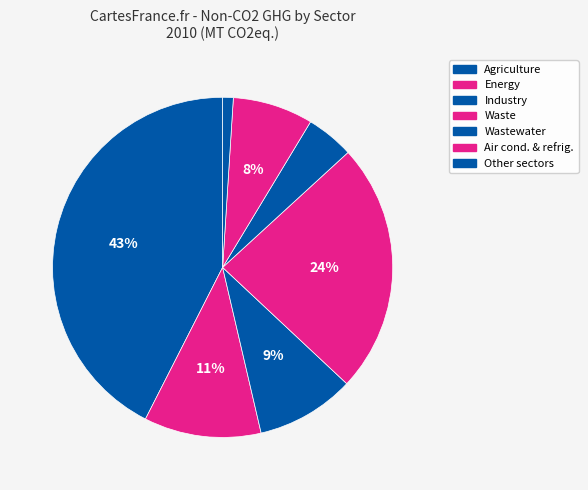

What is the smallest slice in the pie chart?

Other sectors